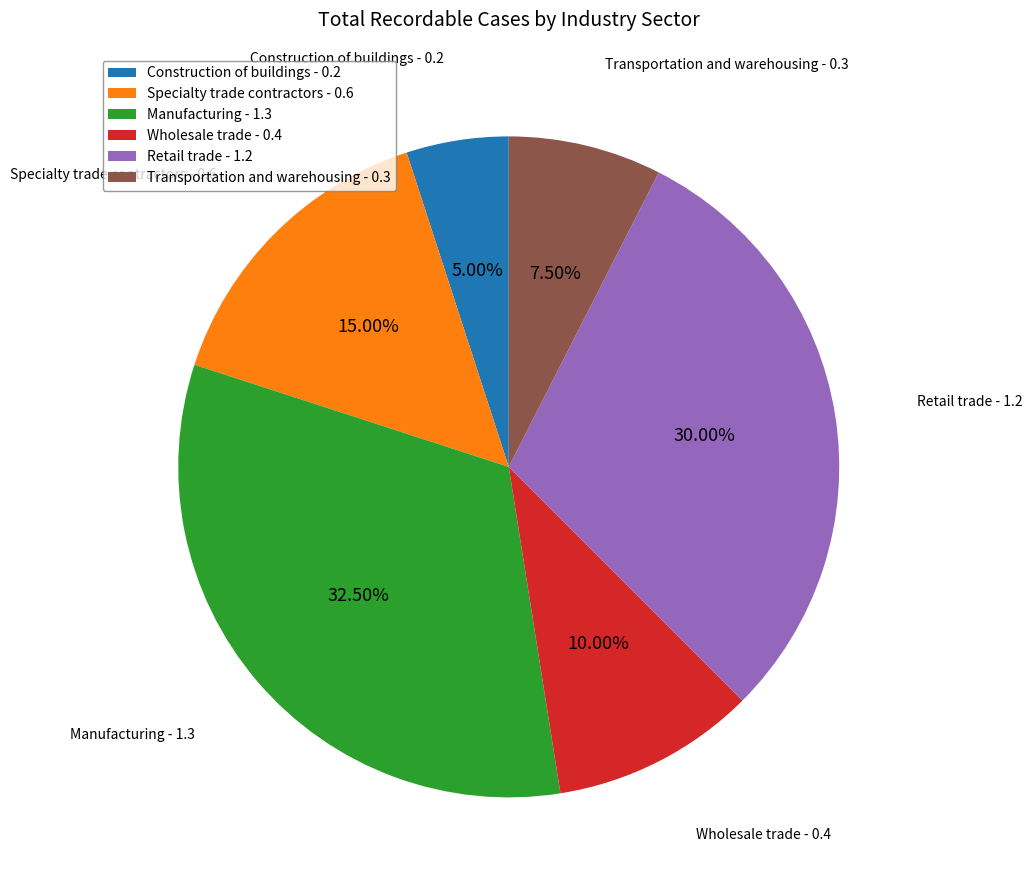

Which slice is the smallest?

Construction of buildings